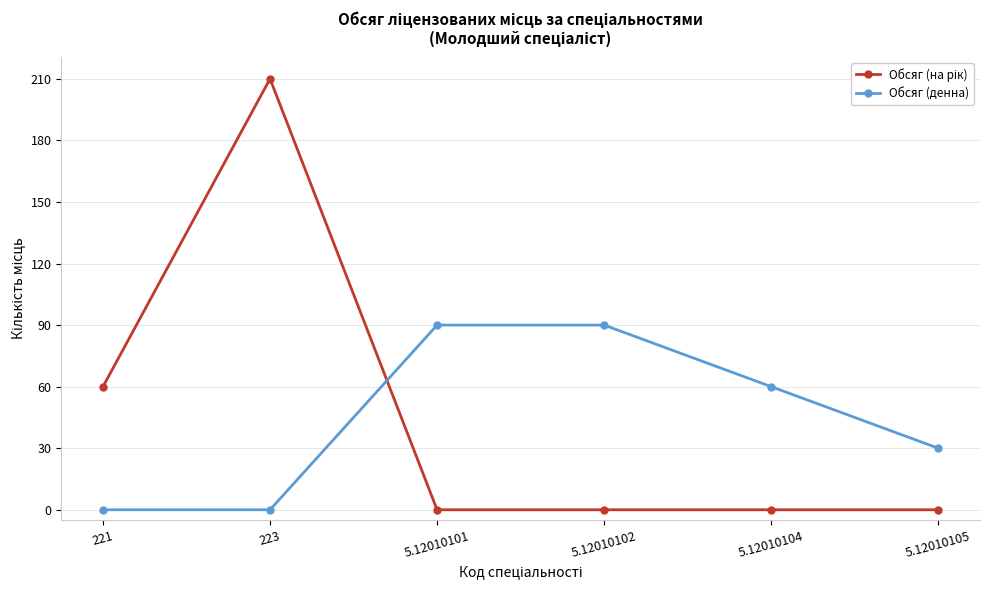

Which label corresponds to the largest value in the chart?

223